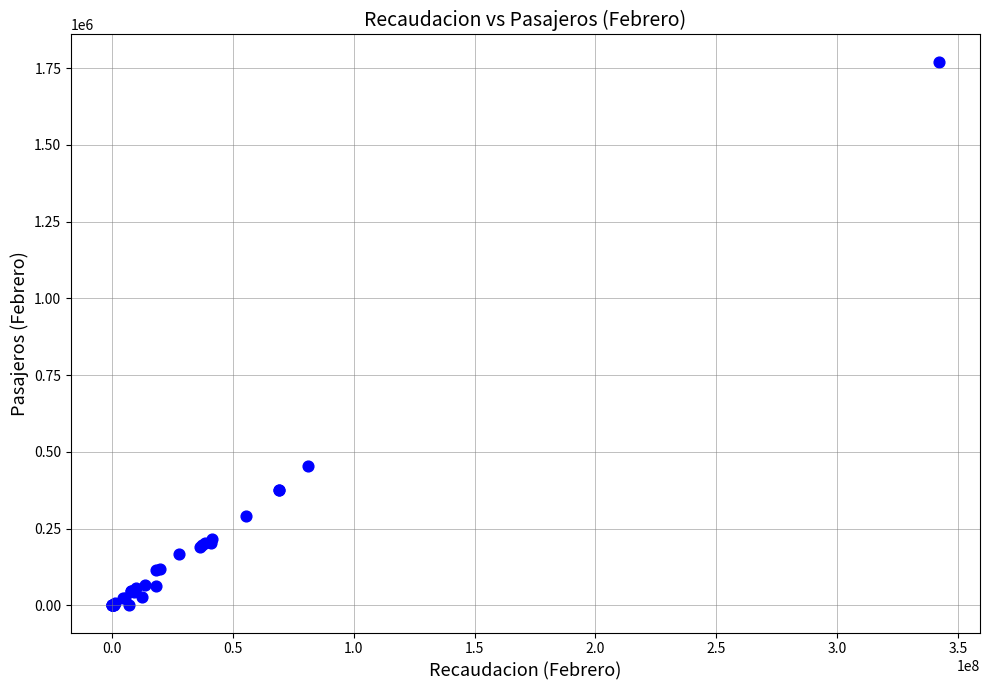

What Y value in the scatter plot is closest to 885651?

453466